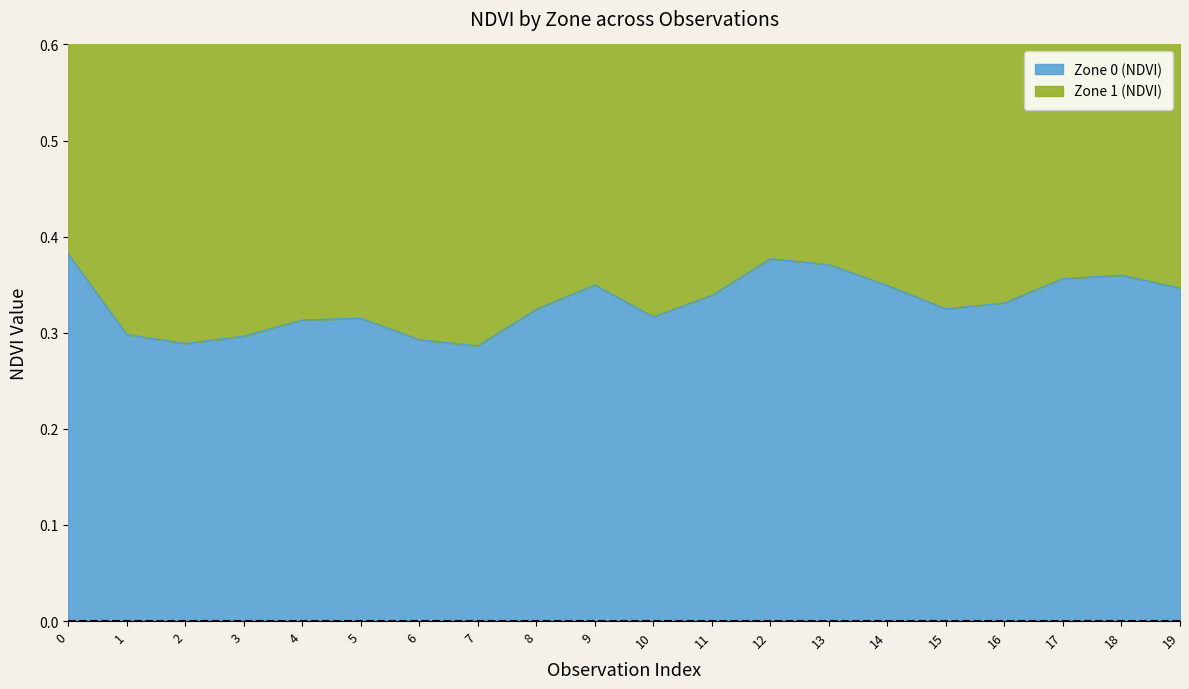

List the labels in order of value, largest first.

0, 12, 13, 18, 17, 9, 14, 19, 11, 16, 15, 8, 10, 5, 4, 1, 3, 6, 2, 7